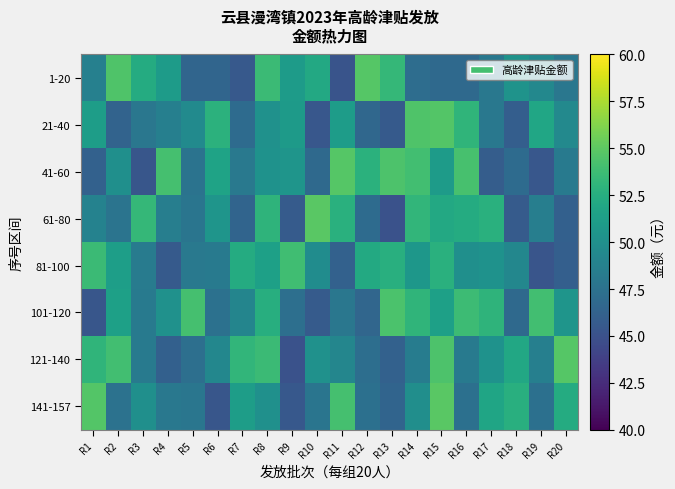

At how many categories does at least one series exceed 54?

12